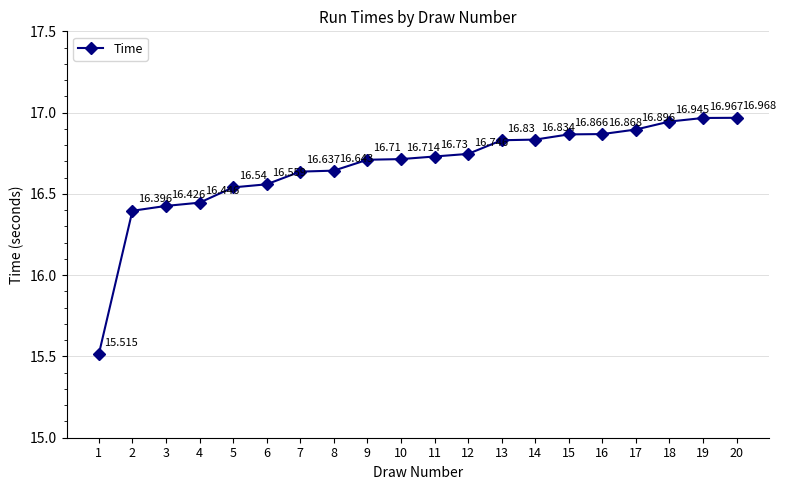

Reading right to left, what are all the values shown in this chart?

17.0	17.0	16.9	16.9	16.9	16.9	16.8	16.8	16.7	16.7	16.7	16.7	16.6	16.6	16.6	16.5	16.4	16.4	16.4	15.5